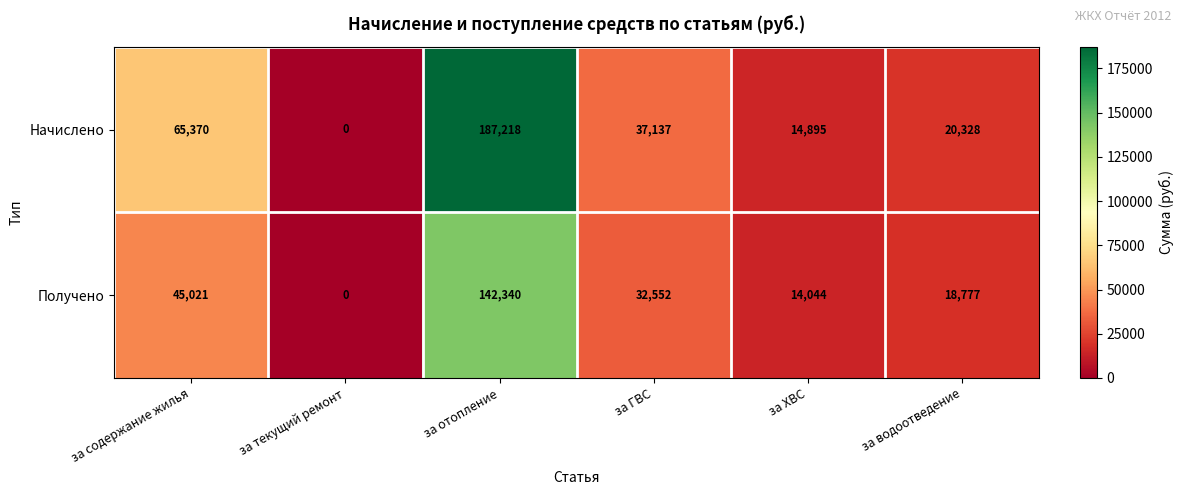

What is the average value of the Получено series?

42122